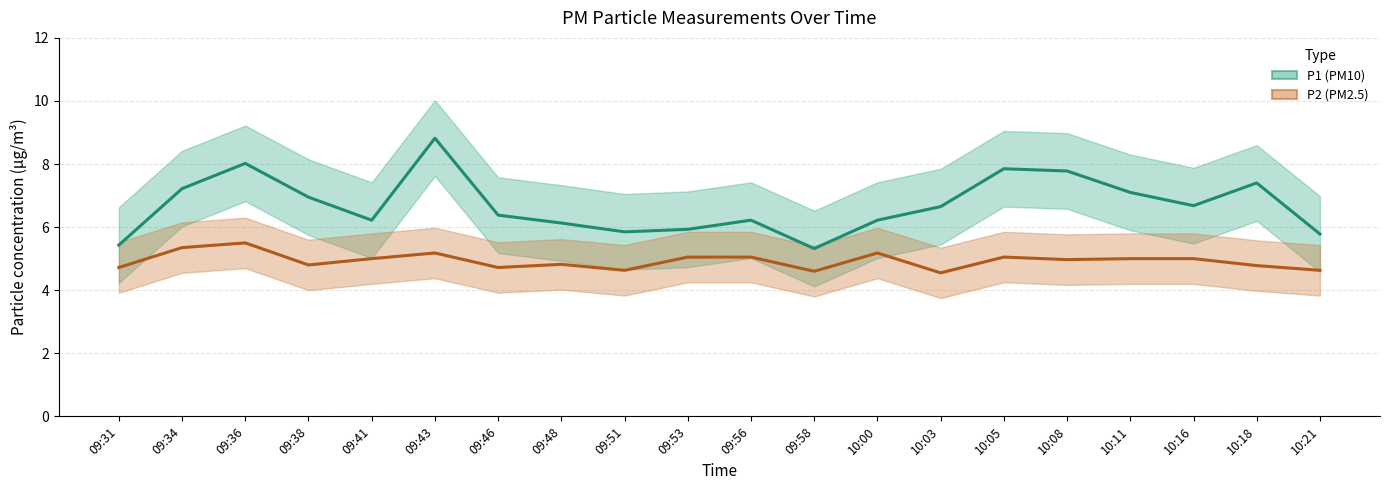

At which category does P1 (PM10) reach its first local peak?

09:36